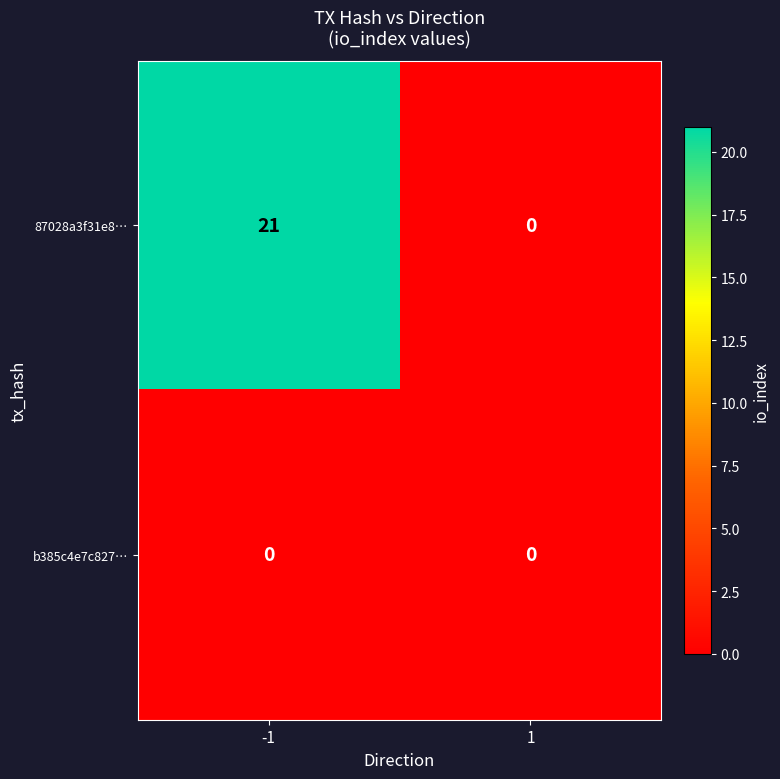

Which series has the largest total across all categories?

87028a3f31e8…